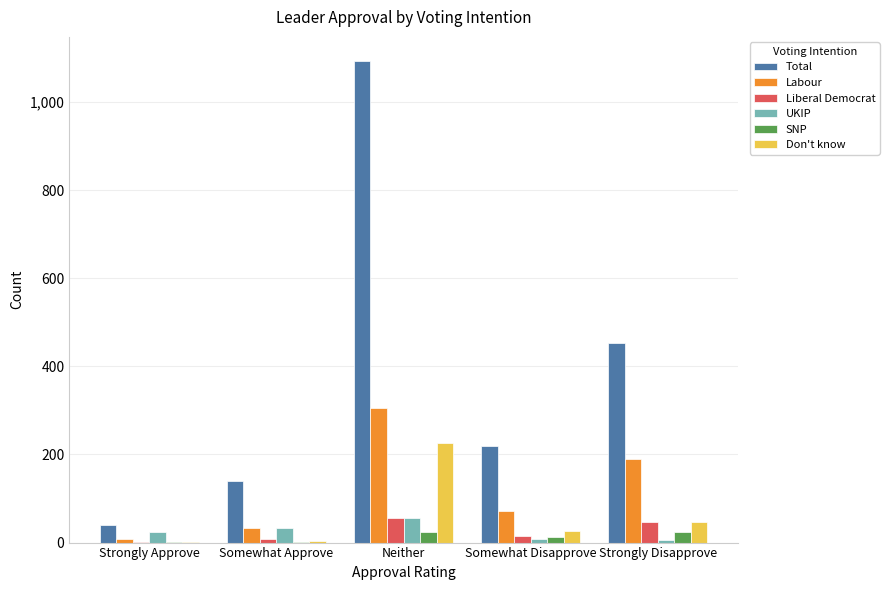

What is the approximate value of Don't know at Neither?

225